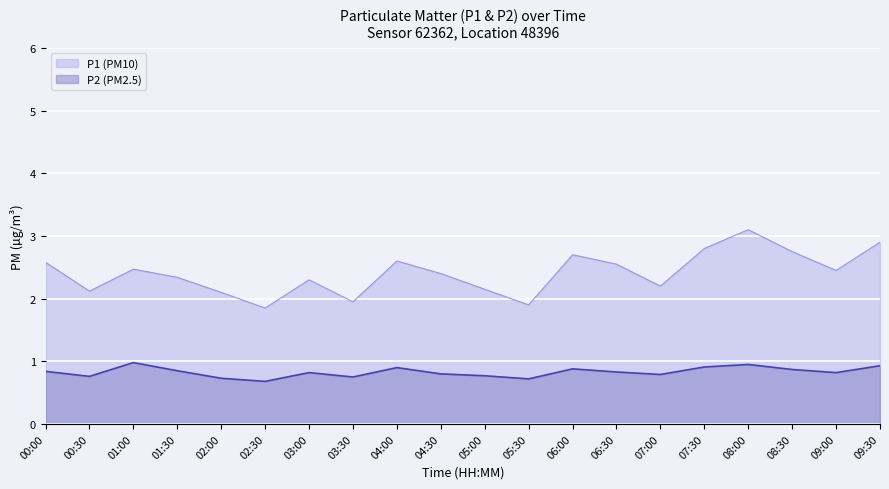

Reading left to right, what are all the values shown in this chart?

P1: 00:00=2.6	00:30=2.1	01:00=2.5	01:30=2.3	02:00=2.1	02:30=1.9	03:00=2.3	03:30=1.9	04:00=2.6	04:30=2.4	05:00=2.1	05:30=1.9	06:00=2.7	06:30=2.5	07:00=2.2	07:30=2.8	08:00=3.1	08:30=2.8	09:00=2.5	09:30=2.9
P2: 00:00=0.8	00:30=0.8	01:00=1.0	01:30=0.8	02:00=0.7	02:30=0.7	03:00=0.8	03:30=0.8	04:00=0.9	04:30=0.8	05:00=0.8	05:30=0.7	06:00=0.9	06:30=0.8	07:00=0.8	07:30=0.9	08:00=0.9	08:30=0.9	09:00=0.8	09:30=0.9